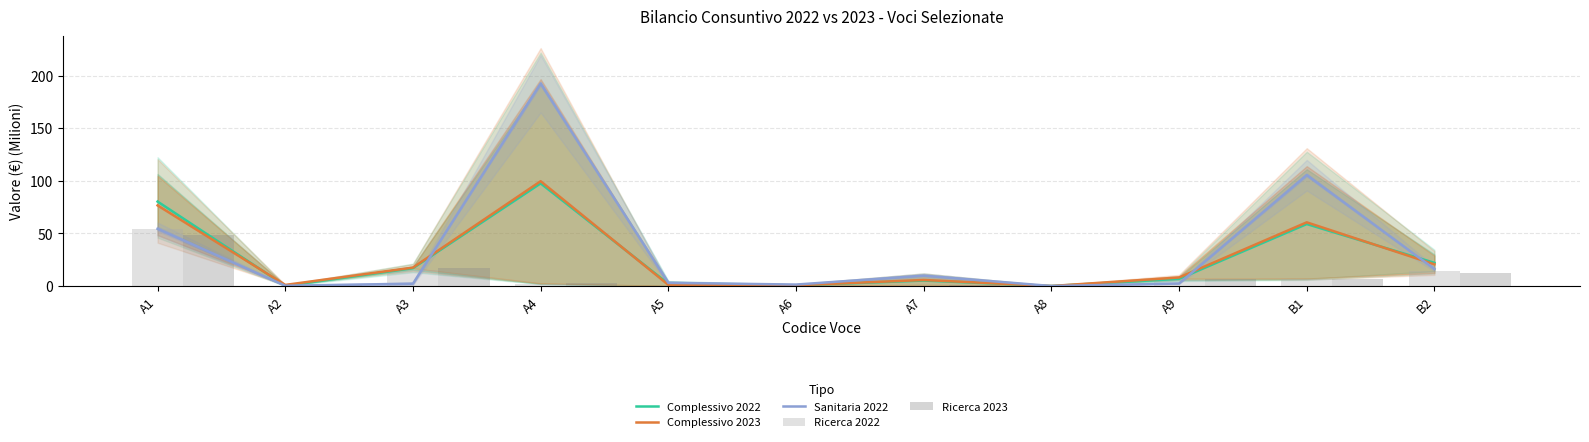

The value of Ricerca 2023 at A4 is 3.4. True or false?

False